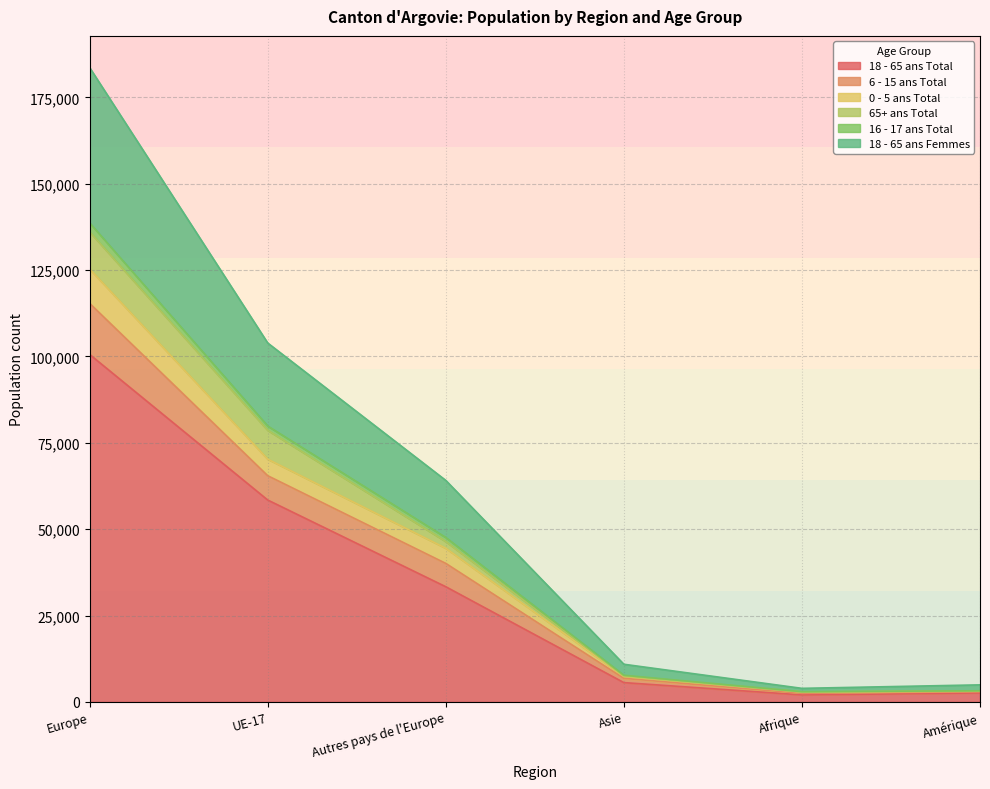

Rank the categories by 18 - 65 ans Total value from lowest to highest.

Afrique, Amérique, Asie, Autres pays de l'Europe, UE-17, Europe